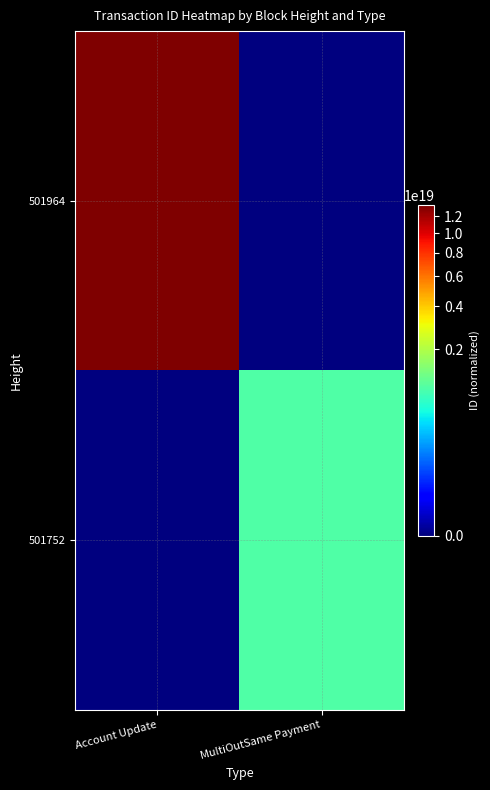

Which label corresponds to the smallest value in the chart?

MultiOutSame Payment